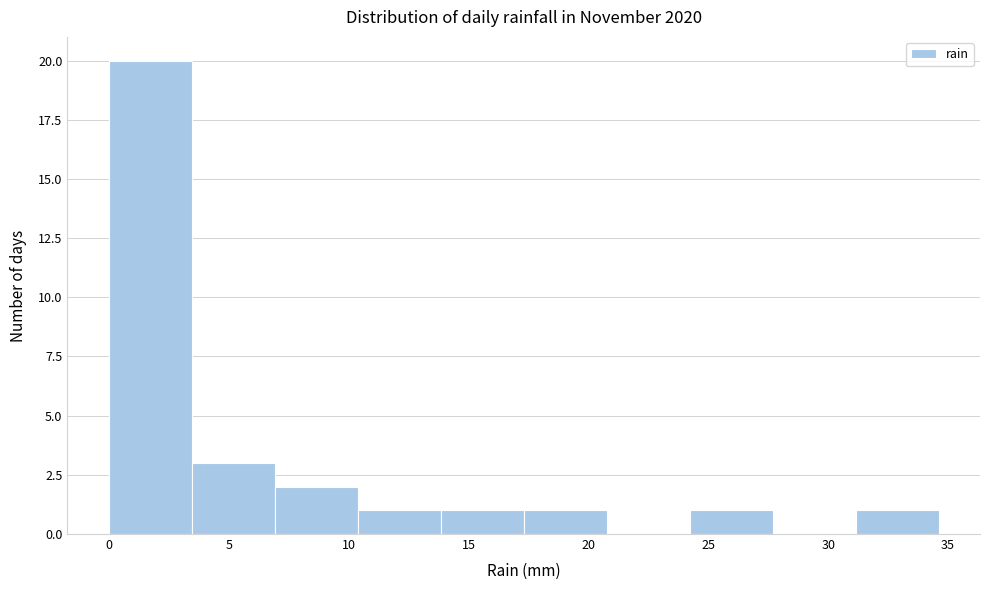

Over which range of the x-axis is the bar tallest?

0.0 to 3.5